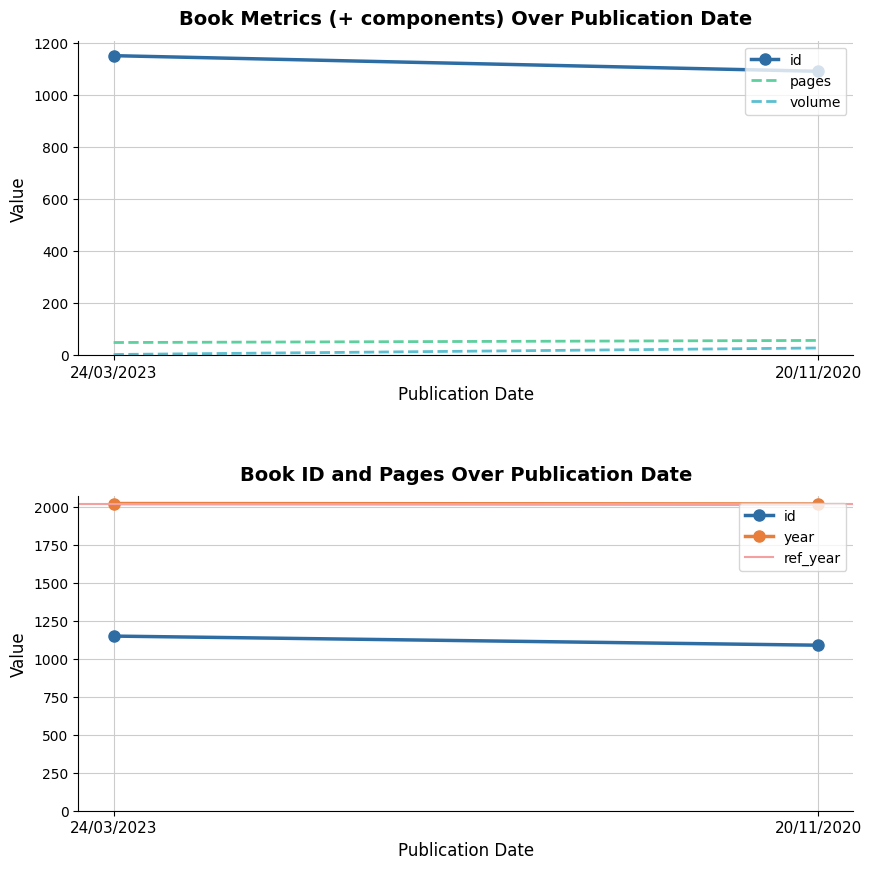

Reading left to right, list all the values displayed in this chart.

id: 1150	1090
pages: 48	56
volume: 2	27
year: 2023	2020
ref_year: 2021	2021